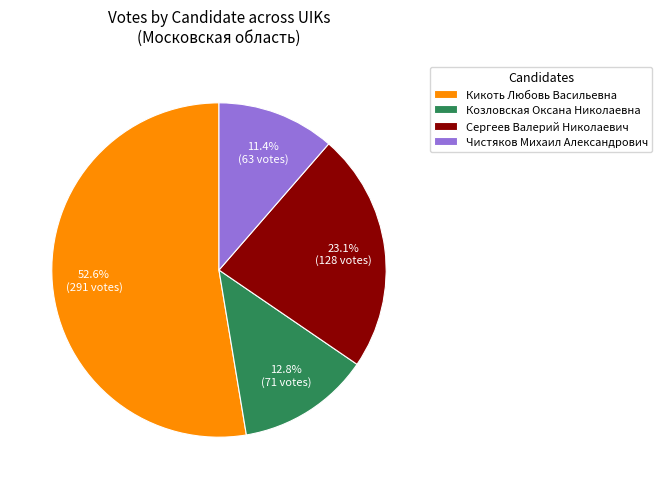

Do Козловская Оксана Николаевна and Чистяков Михаил Александрович together represent more than half of the pie?

No